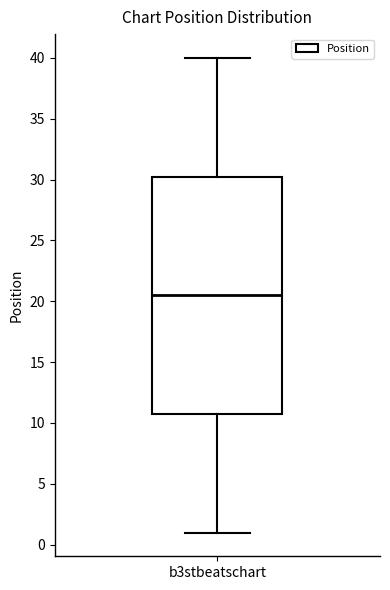

Where does the upper whisker of the box for b3stbeatschart end on the y-axis? The values are not printed on the chart, so give them approximately, as read against the axis.

40.0